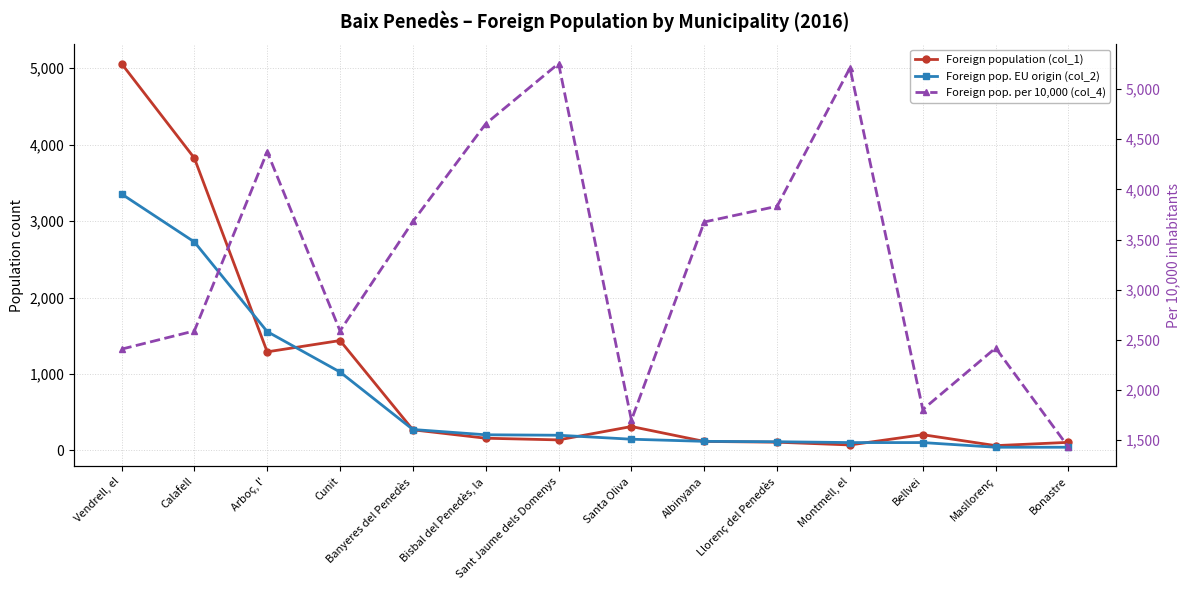

At how many categories does at least one series exceed 1582?

13